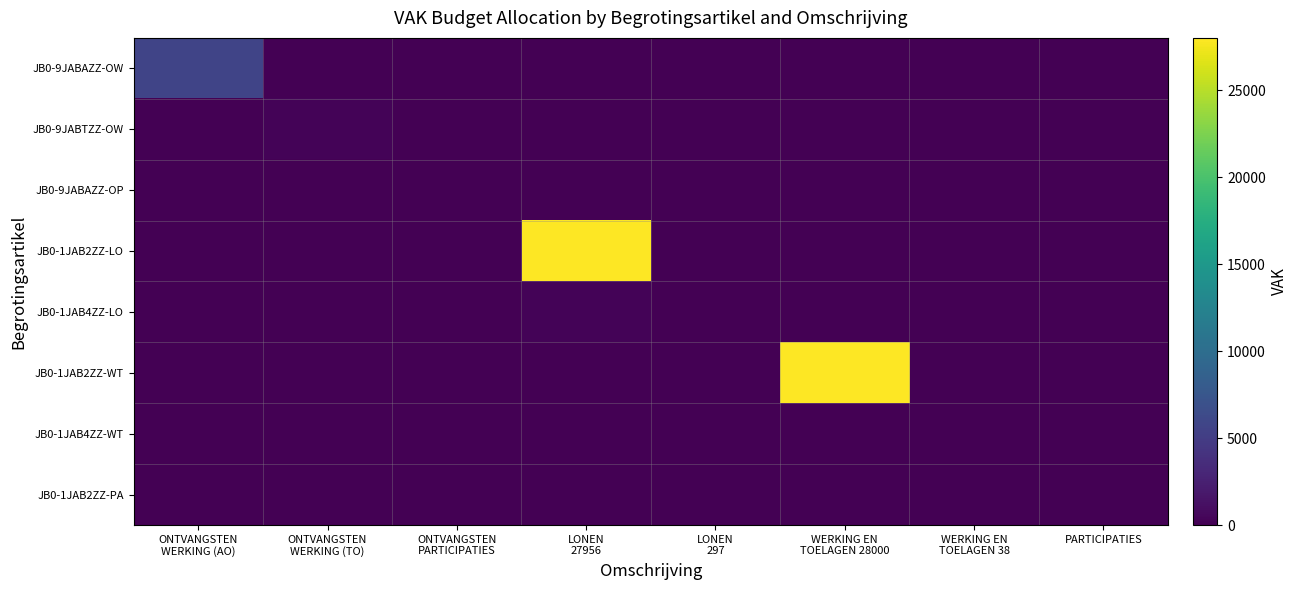

Reading left to right, list all the values displayed in this chart.

JB0-9JABAZZ-OW: ONTVANGSTEN
WERKING (AO)=5793	ONTVANGSTEN
WERKING (TO)=0	ONTVANGSTEN
PARTICIPATIES=0	LONEN
27956=0	LONEN
297=0	WERKING EN
TOELAGEN 28000=0	WERKING EN
TOELAGEN 38=0	PARTICIPATIES=0
JB0-9JABTZZ-OW: ONTVANGSTEN
WERKING (AO)=0	ONTVANGSTEN
WERKING (TO)=248	ONTVANGSTEN
PARTICIPATIES=0	LONEN
27956=0	LONEN
297=0	WERKING EN
TOELAGEN 28000=0	WERKING EN
TOELAGEN 38=0	PARTICIPATIES=0
JB0-9JABAZZ-OP: ONTVANGSTEN
WERKING (AO)=0	ONTVANGSTEN
WERKING (TO)=0	ONTVANGSTEN
PARTICIPATIES=0	LONEN
27956=0	LONEN
297=0	WERKING EN
TOELAGEN 28000=0	WERKING EN
TOELAGEN 38=0	PARTICIPATIES=0
JB0-1JAB2ZZ-LO: ONTVANGSTEN
WERKING (AO)=0	ONTVANGSTEN
WERKING (TO)=0	ONTVANGSTEN
PARTICIPATIES=0	LONEN
27956=27956	LONEN
297=0	WERKING EN
TOELAGEN 28000=0	WERKING EN
TOELAGEN 38=0	PARTICIPATIES=0
JB0-1JAB4ZZ-LO: ONTVANGSTEN
WERKING (AO)=0	ONTVANGSTEN
WERKING (TO)=0	ONTVANGSTEN
PARTICIPATIES=0	LONEN
27956=297	LONEN
297=0	WERKING EN
TOELAGEN 28000=0	WERKING EN
TOELAGEN 38=0	PARTICIPATIES=0
JB0-1JAB2ZZ-WT: ONTVANGSTEN
WERKING (AO)=0	ONTVANGSTEN
WERKING (TO)=0	ONTVANGSTEN
PARTICIPATIES=0	LONEN
27956=0	LONEN
297=0	WERKING EN
TOELAGEN 28000=28000	WERKING EN
TOELAGEN 38=0	PARTICIPATIES=0
JB0-1JAB4ZZ-WT: ONTVANGSTEN
WERKING (AO)=0	ONTVANGSTEN
WERKING (TO)=0	ONTVANGSTEN
PARTICIPATIES=0	LONEN
27956=0	LONEN
297=0	WERKING EN
TOELAGEN 28000=38	WERKING EN
TOELAGEN 38=0	PARTICIPATIES=0
JB0-1JAB2ZZ-PA: ONTVANGSTEN
WERKING (AO)=0	ONTVANGSTEN
WERKING (TO)=0	ONTVANGSTEN
PARTICIPATIES=0	LONEN
27956=0	LONEN
297=0	WERKING EN
TOELAGEN 28000=0	WERKING EN
TOELAGEN 38=0	PARTICIPATIES=0